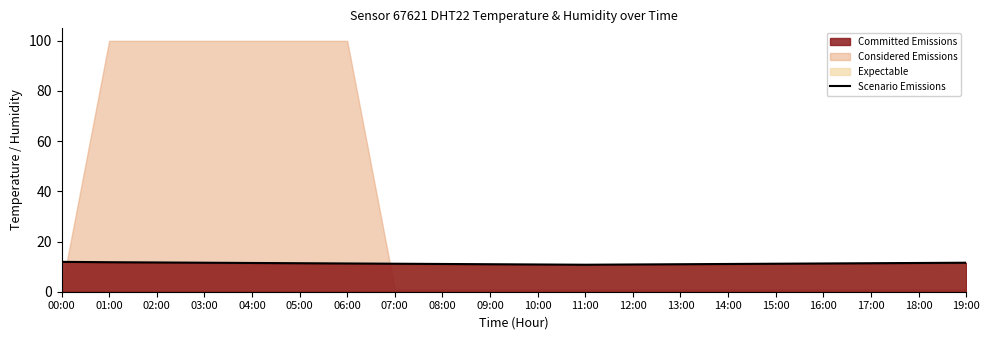

Rank the categories by value from lowest to highest.

11:00, 10:00, 12:00, 09:00, 13:00, 08:00, 14:00, 07:00, 15:00, 06:00, 16:00, 05:00, 17:00, 04:00, 18:00, 03:00, 19:00, 02:00, 01:00, 00:00